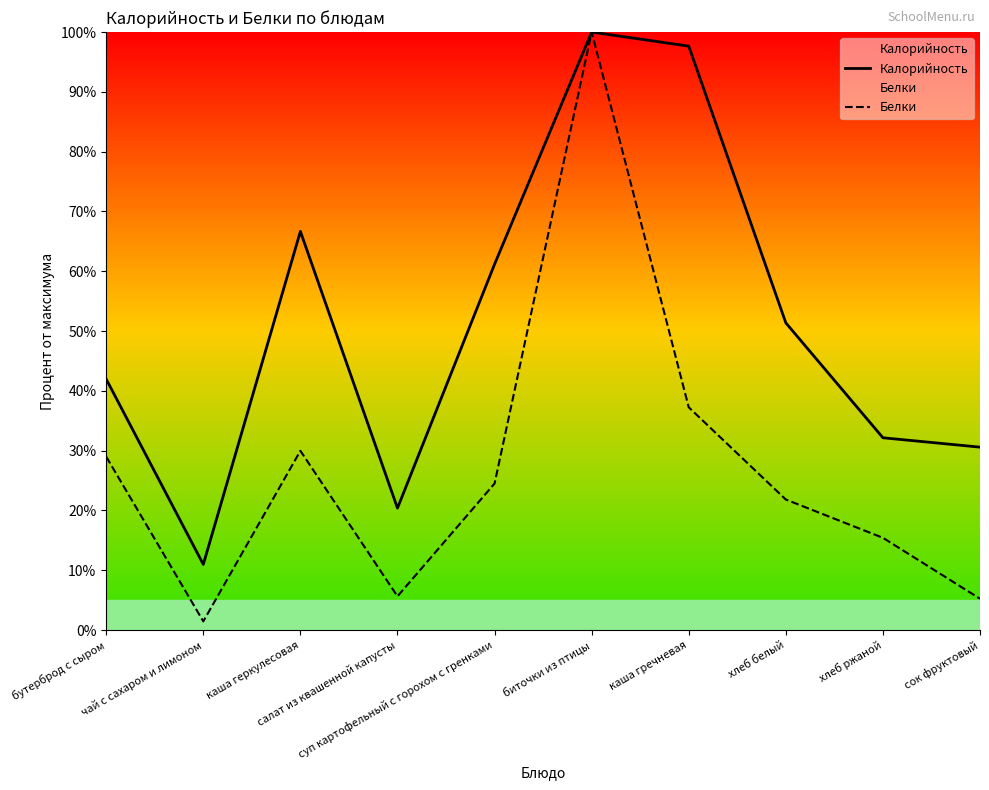

What value does the Калорийность series have at салат из квашенной капусты?

20.4